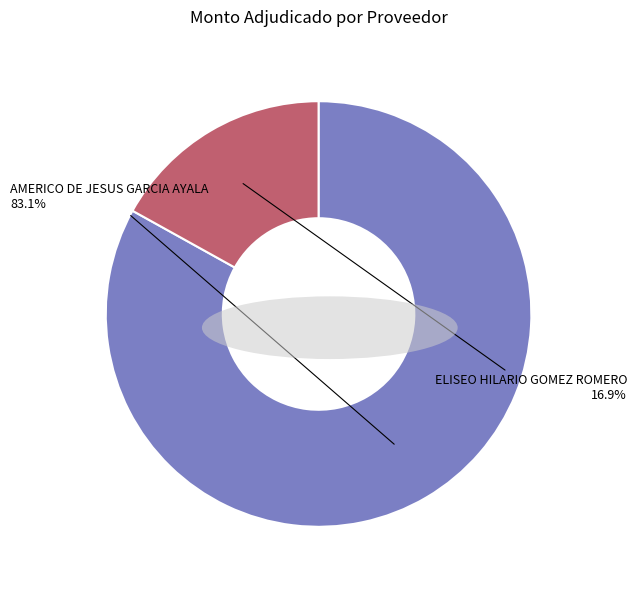

The AMERICO DE JESUS GARCIA AYALA slice represents 89% of the pie. True or false?

False